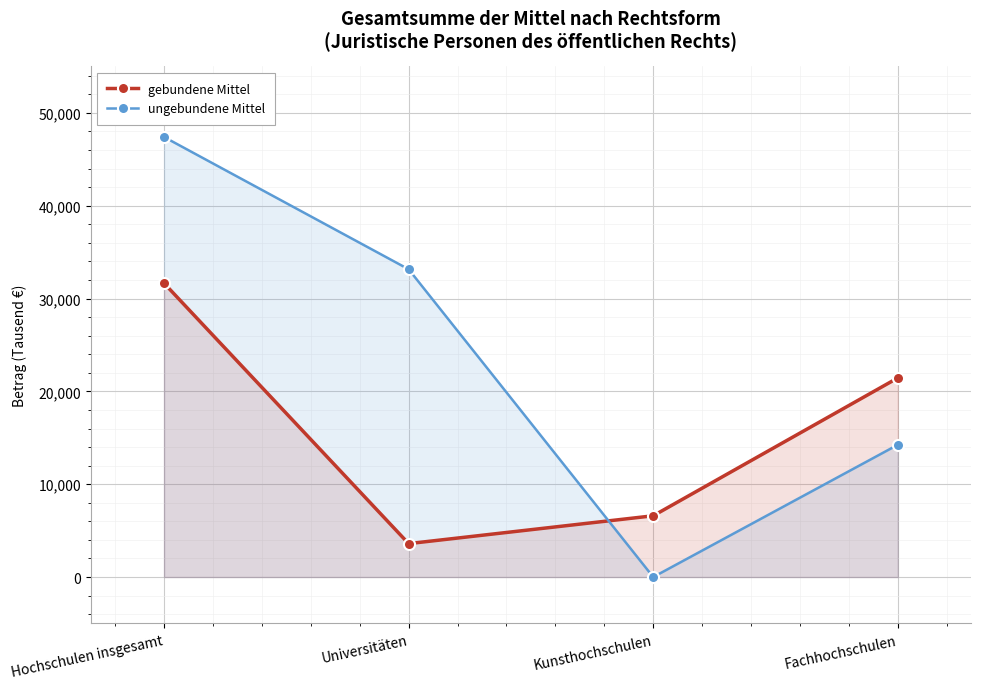

Reading left to right, what are all the values shown in this chart?

gebundene Mittel: Hochschulen insgesamt=31650	Universitäten=3600	Kunsthochschulen=6600	Fachhochschulen=21450
ungebundene Mittel: Hochschulen insgesamt=47400	Universitäten=33150	Kunsthochschulen=0	Fachhochschulen=14250